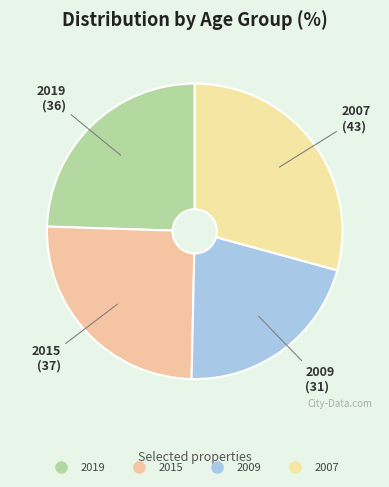

Which slice is the largest?

2007